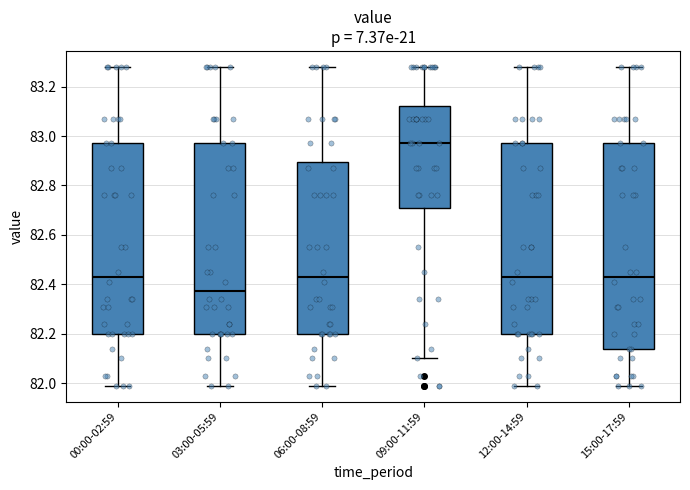

Which box is the tallest, from its lower edge to its upper edge?

15:00-17:59